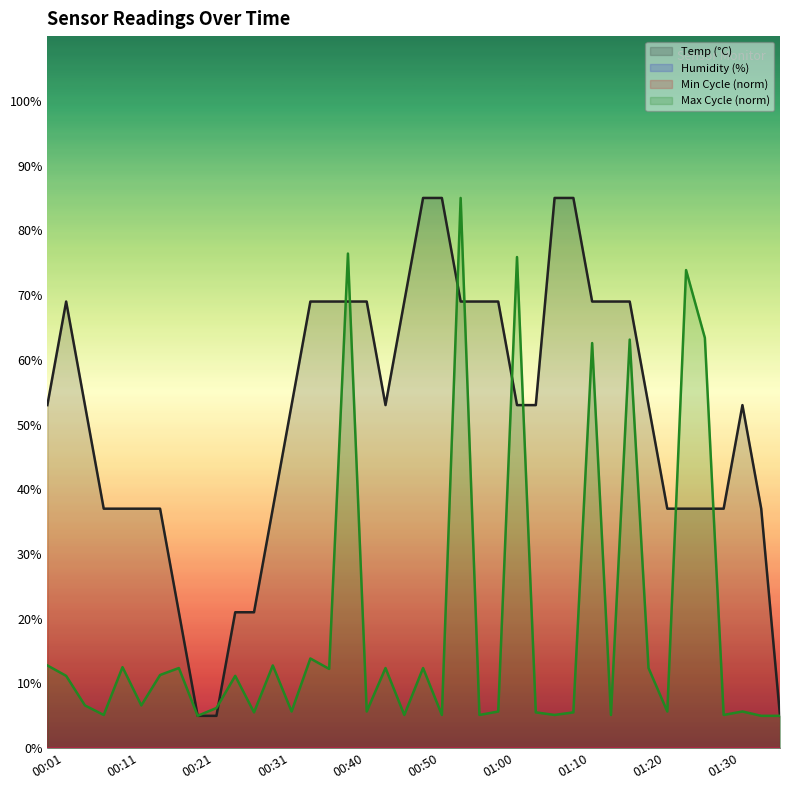

How many times do Temp and Max_cycle cross each other?

9